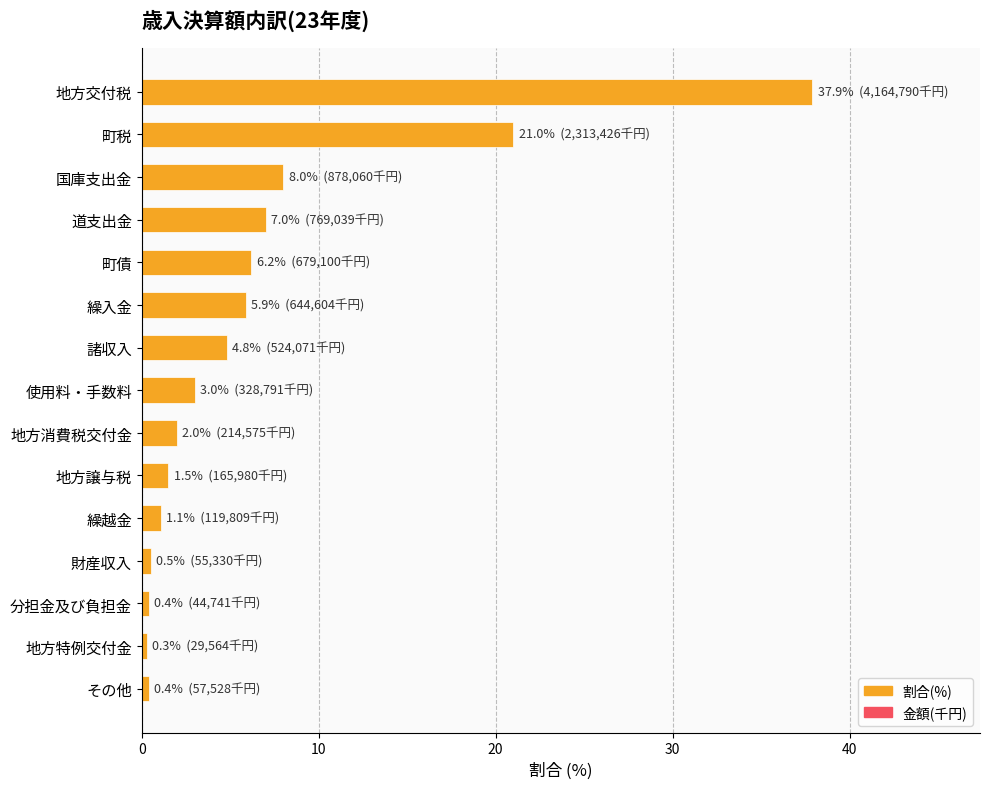

What is the sum of all values?

100.0